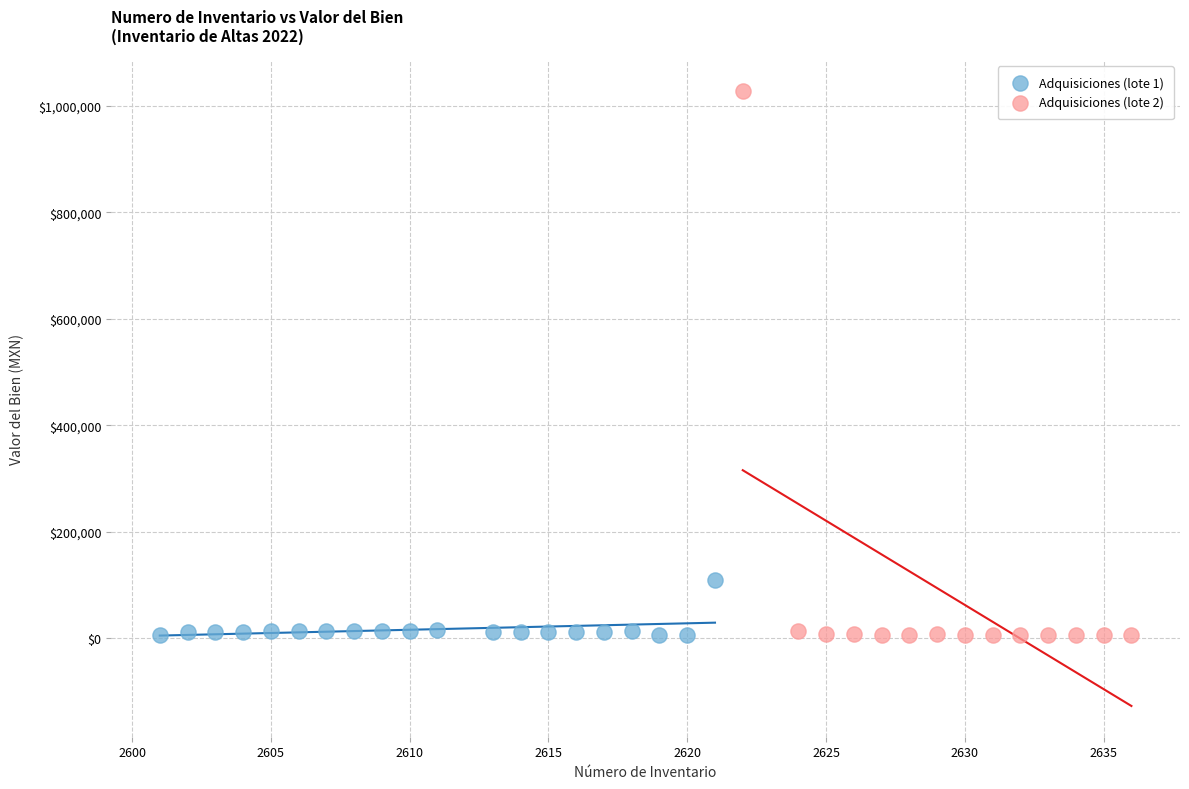

Which series reaches the maximum Y coordinate?

Adquisiciones (lote 2)